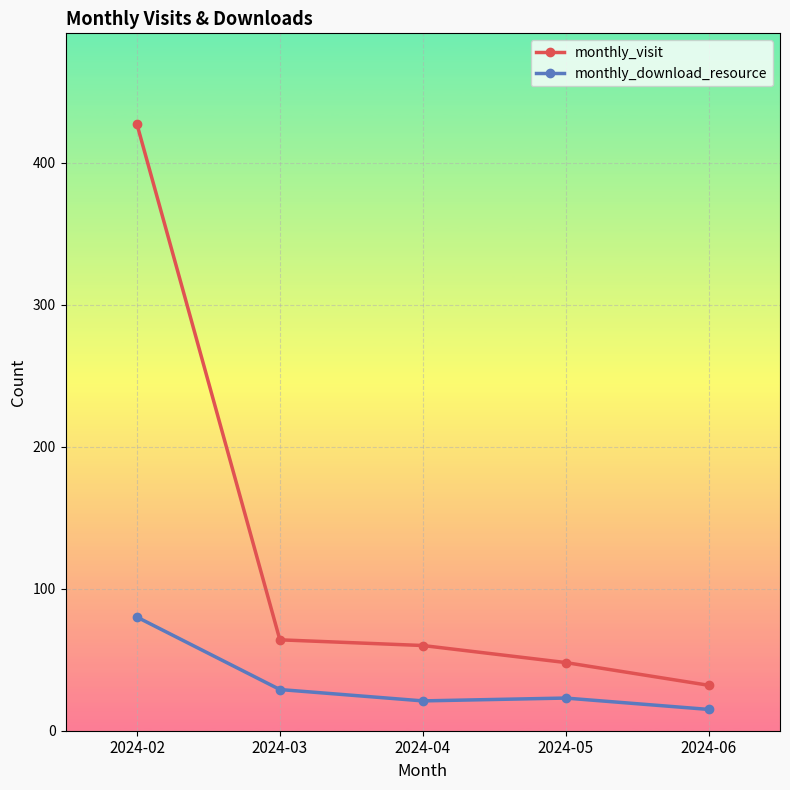

True or false: monthly_download_resource and monthly_visit intersect in this chart.

False